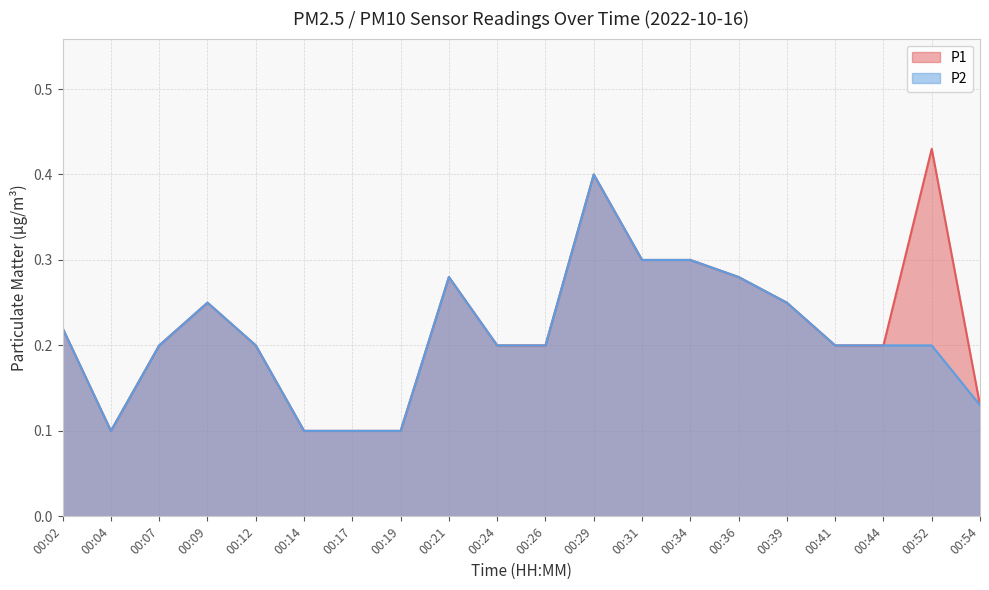

List the series in order of their overall mean, highest first.

P1, P2